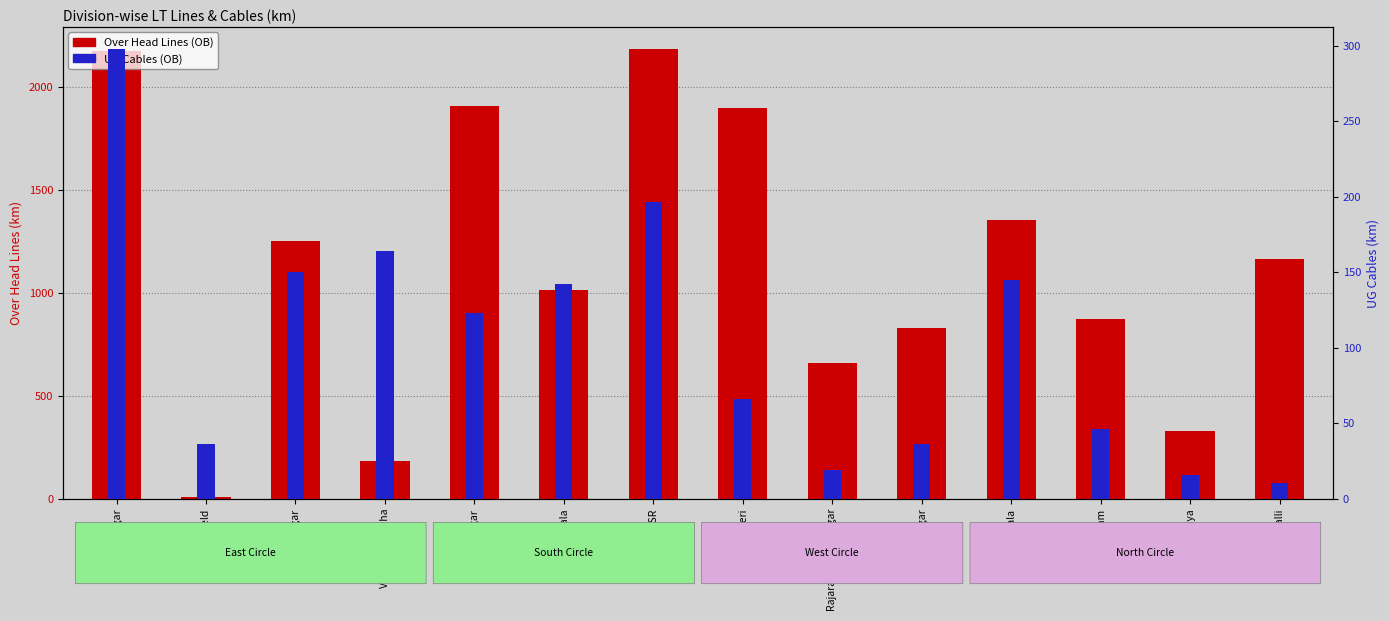

Which series has the largest total across all categories?

Over Head Lines (OB)